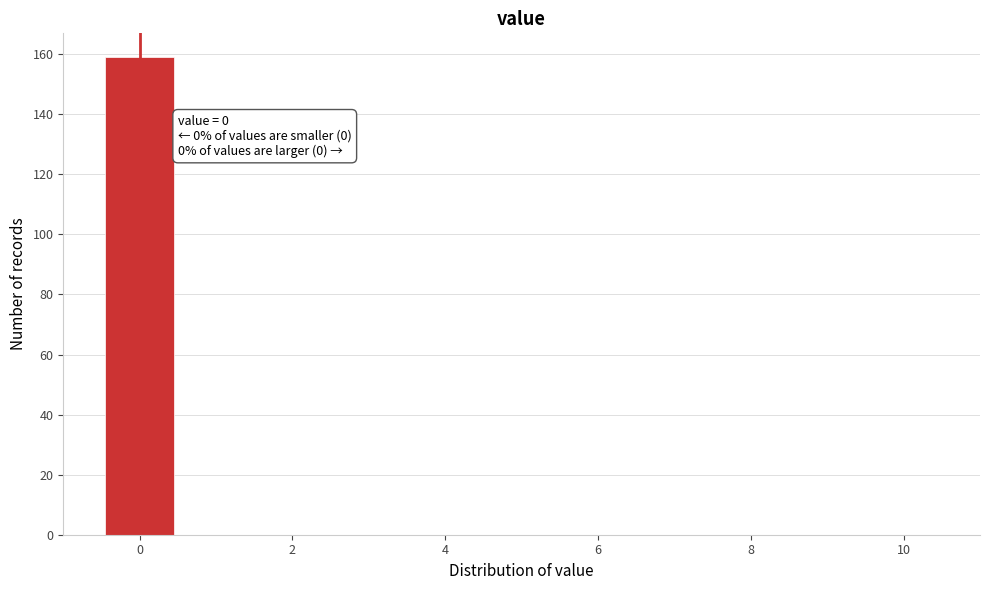

Over which range of the x-axis is the bar tallest?

-0.5 to 0.5